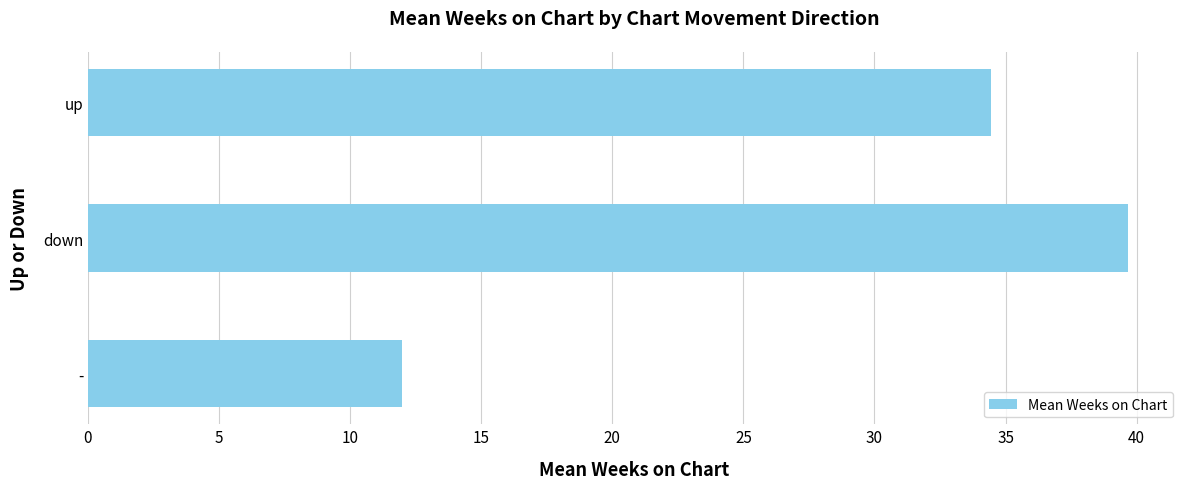

Which has a higher value, down or -?

down